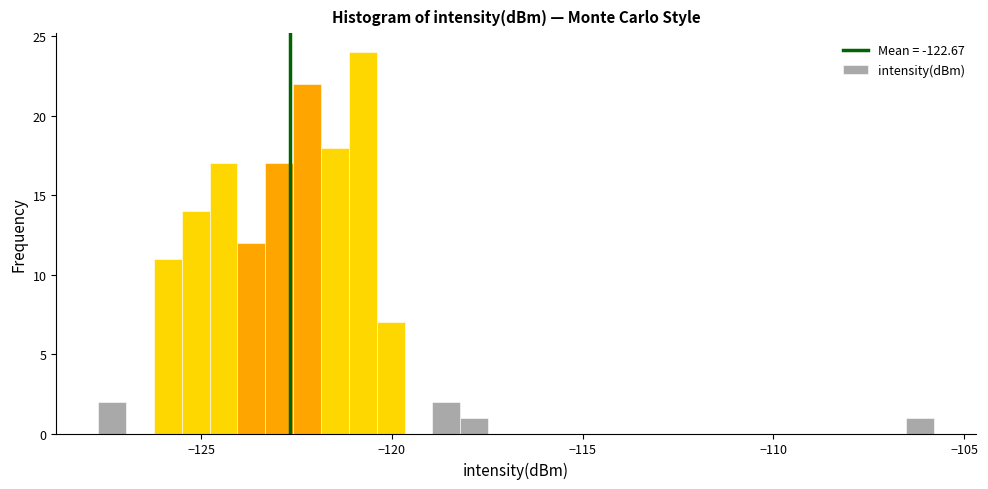

Around what value on the x-axis is the tallest bar? Give the approximate position of its centre, as read against the axis.

-121.0